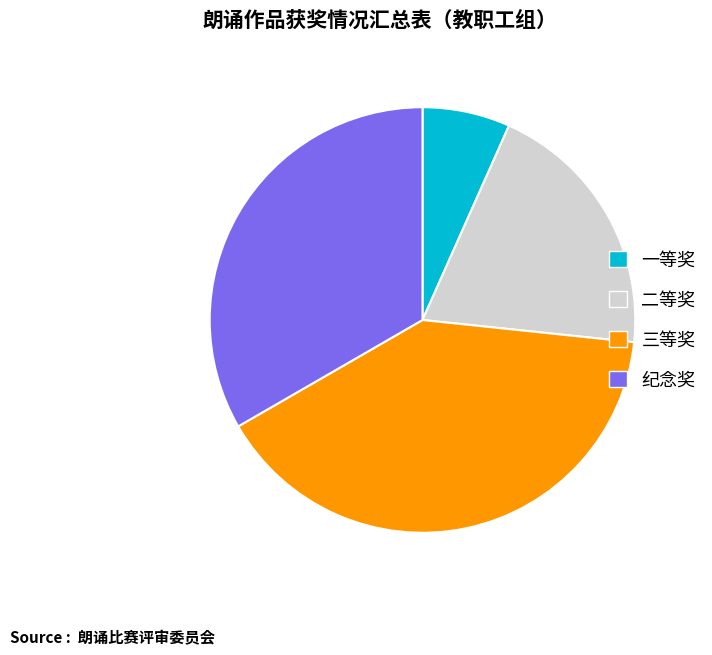

Does 纪念奖 represent more than half of the total?

No